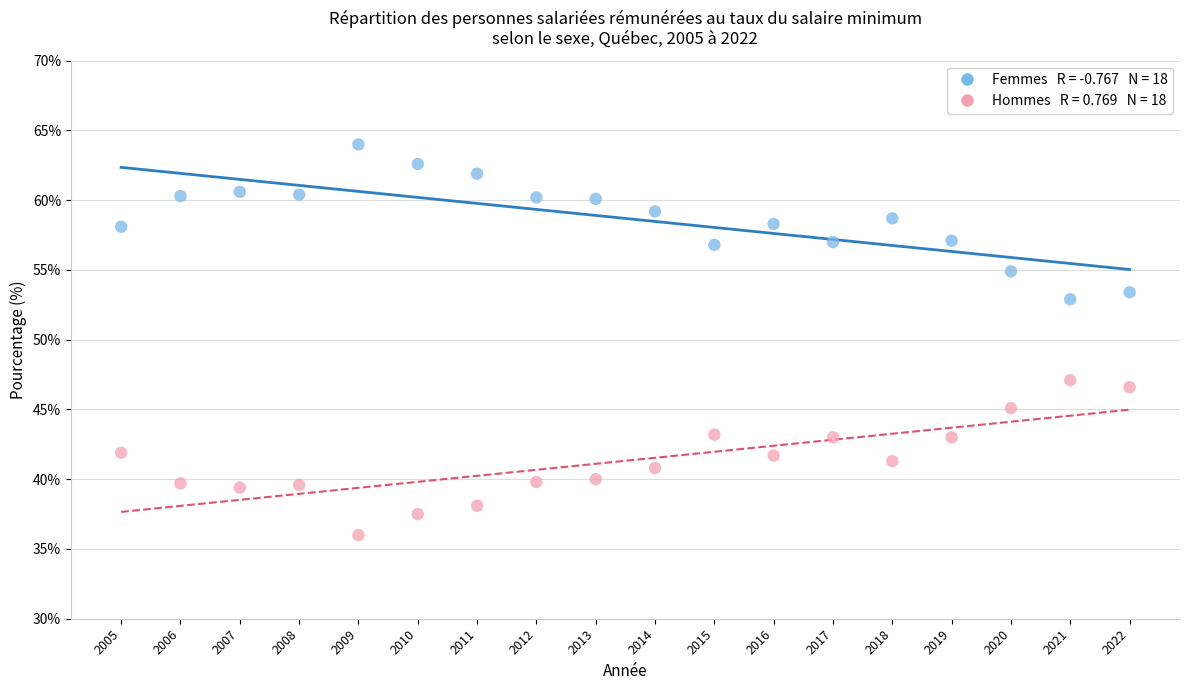

Across all data points, what is the range of Y values (max minus min)?

28.0